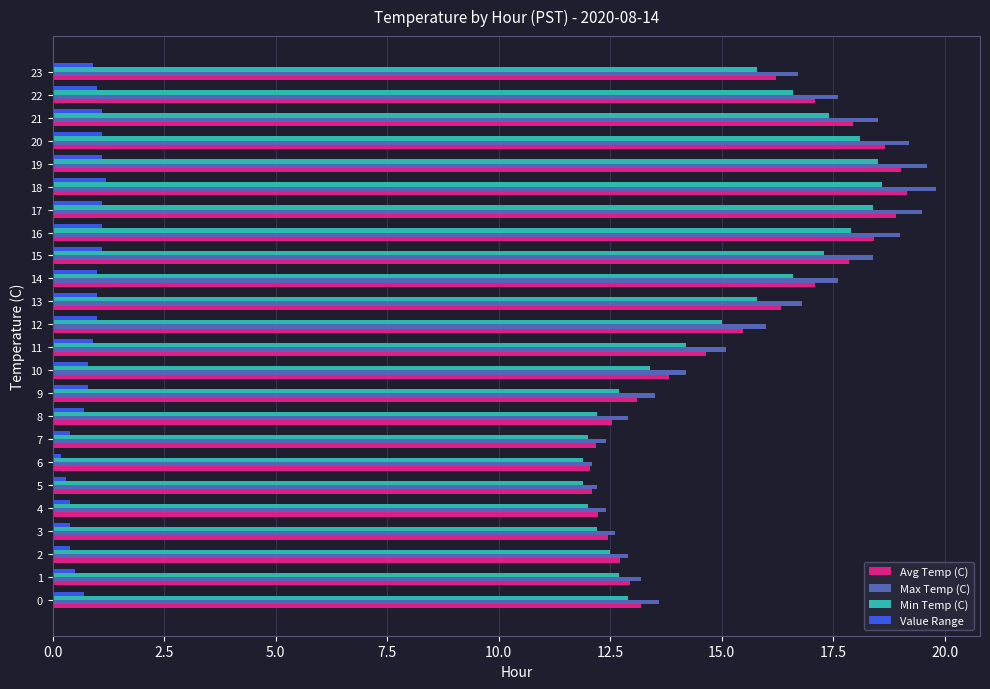

What is the difference between the highest and lowest values at 18?

18.6